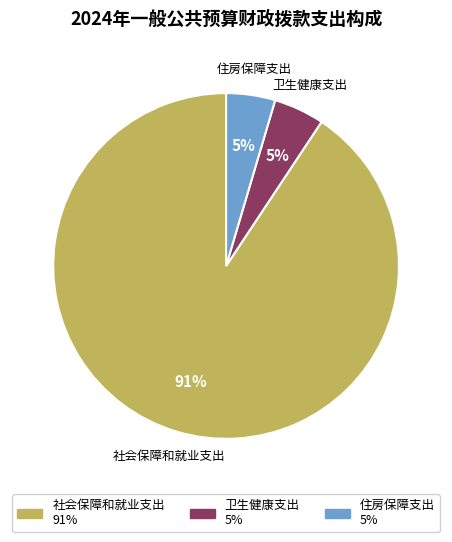

To the nearest percent, what is the combined percentage of 社会保障和就业支出 and 卫生健康支出?

95%